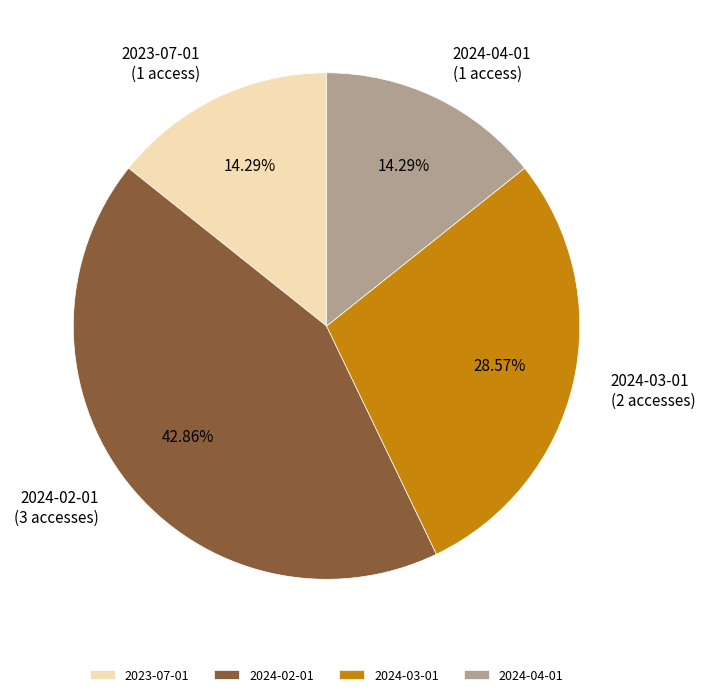

Which category has the biggest portion of the pie?

2024-02-01